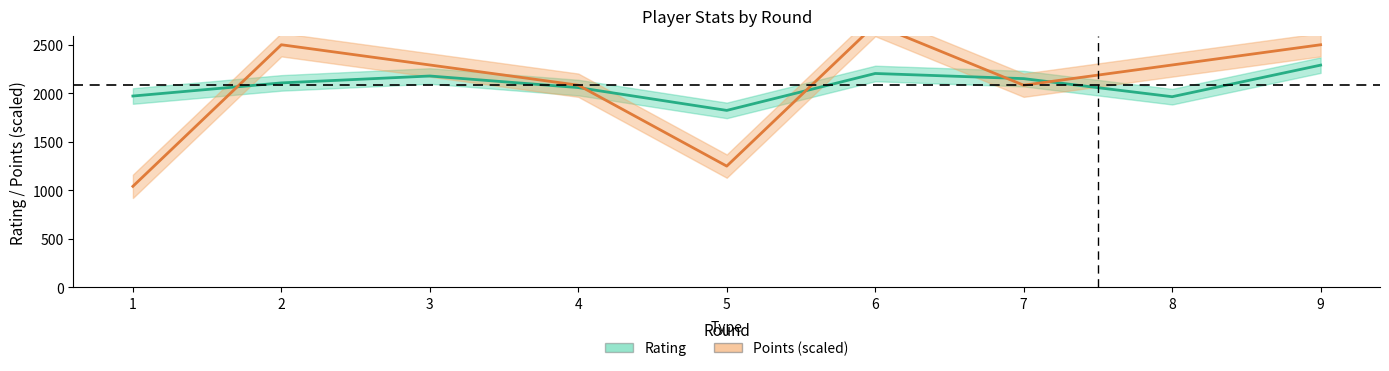

Which series has the largest range (max minus min)?

Points (scaled)